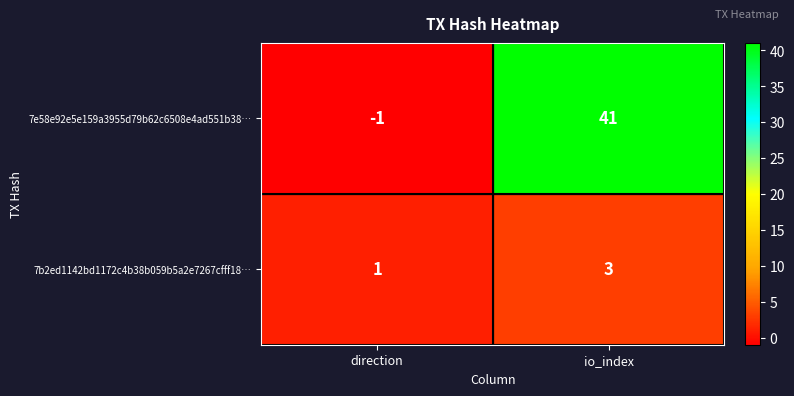

What is the difference between the maximum and minimum values in the 7e58e92e5e159a3955d79b62c6508e4ad551b38… series?

42